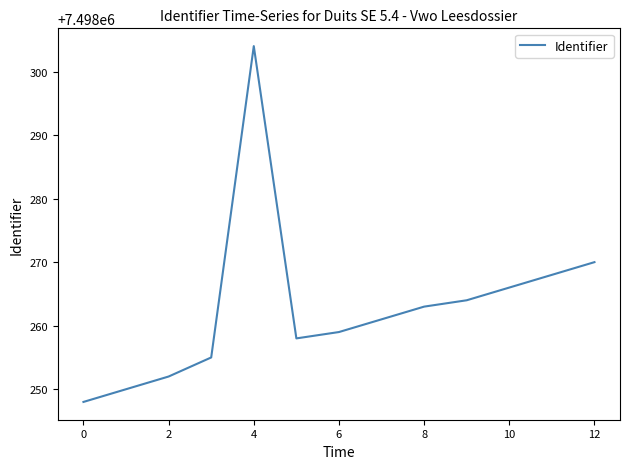

What is the maximum value shown in the chart?

7498304